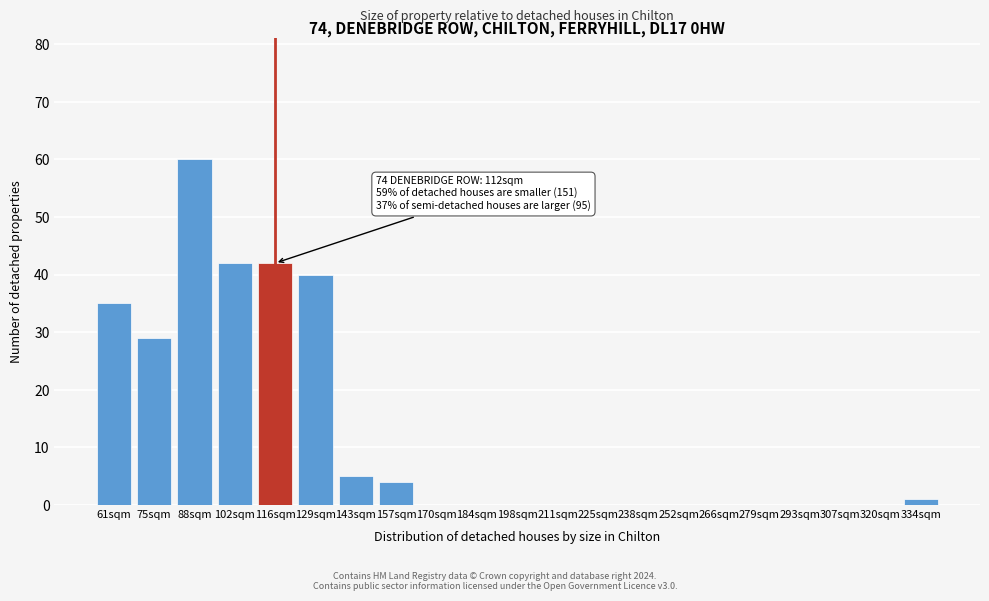

Reading left to right, extract all data points from this chart.

61sqm=35	75sqm=29	88sqm=60	102sqm=42	116sqm=42	129sqm=40	143sqm=5	157sqm=4	170sqm=0	184sqm=0	198sqm=0	211sqm=0	225sqm=0	238sqm=0	252sqm=0	266sqm=0	279sqm=0	293sqm=0	307sqm=0	320sqm=0	334sqm=1